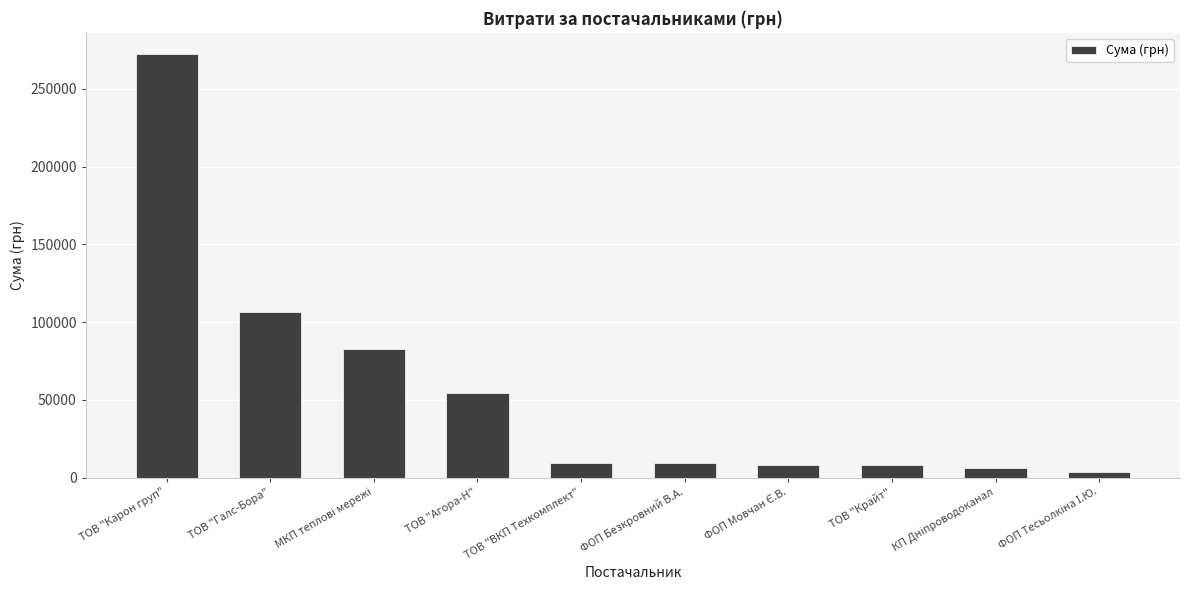

What is the maximum value shown in the chart?

272422.2